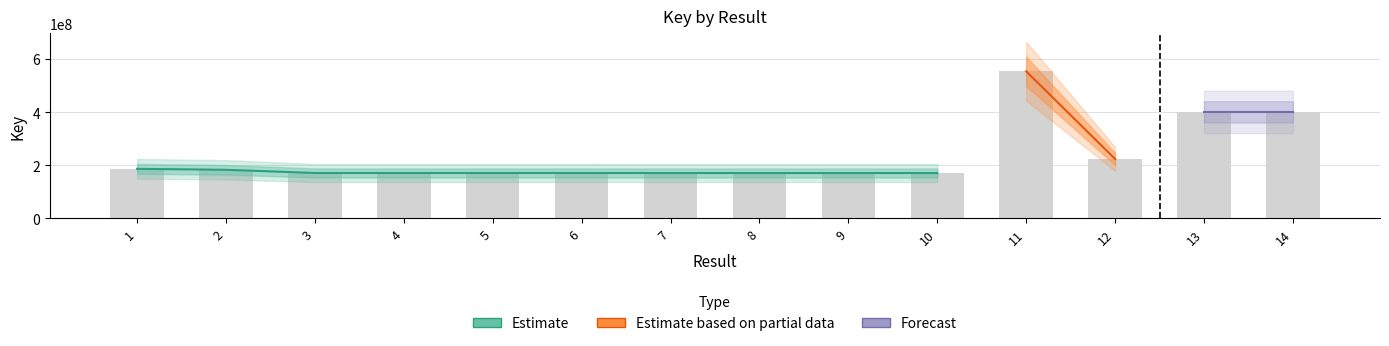

What is the change in value from 1 to 3?

-15609391